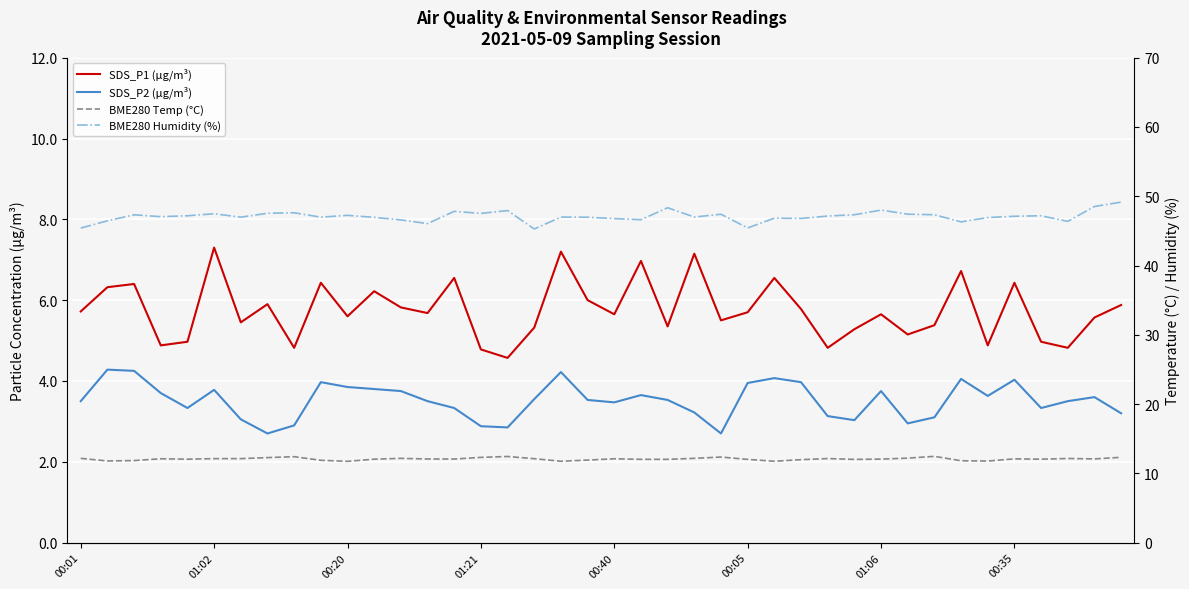

What position from the left is 18?

19